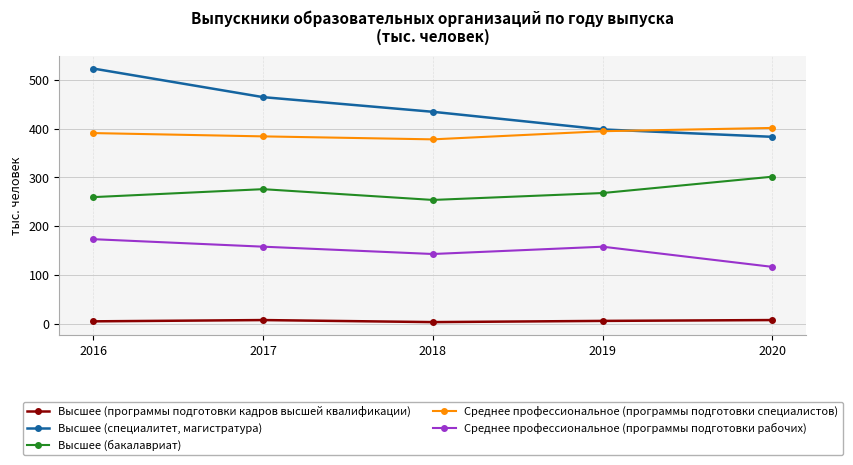

True or false: Высшее (специалитет, магистратура) and Высшее (программы подготовки кадров высшей квалификации) cross at least once.

False